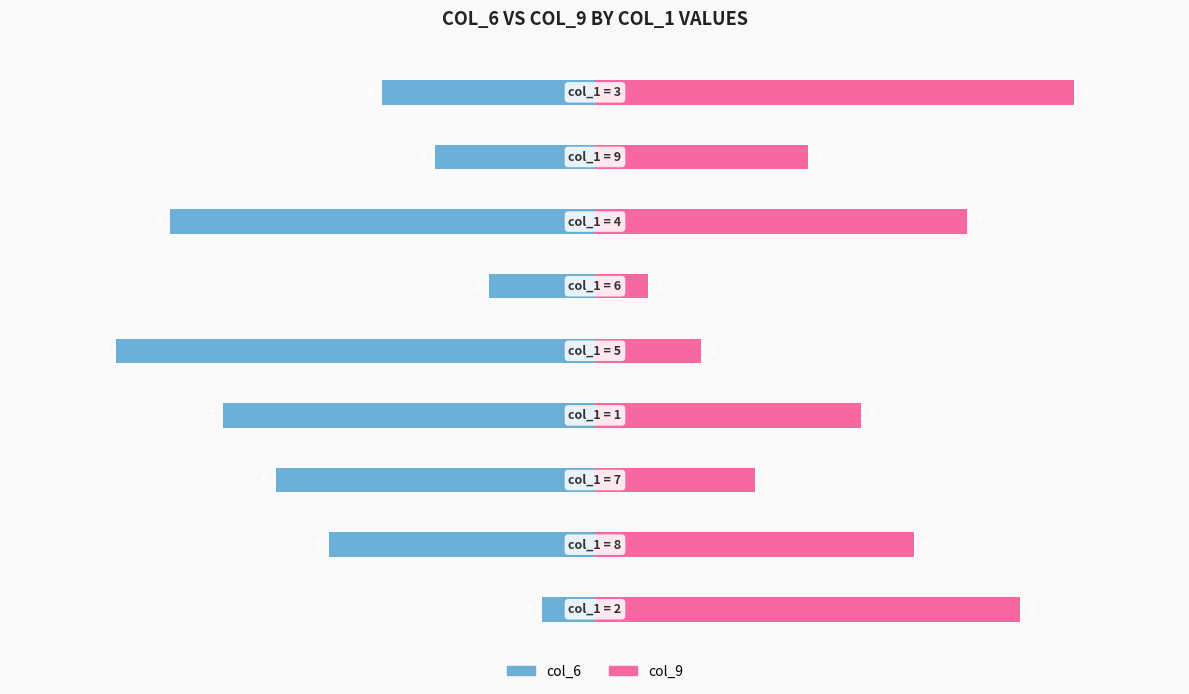

Reading right to left, extract all data points from this chart.

col_6: -4	-3	-8	-2	-9	-7	-6	-5	-1
col_9: 9	4	7	1	2	5	3	6	8